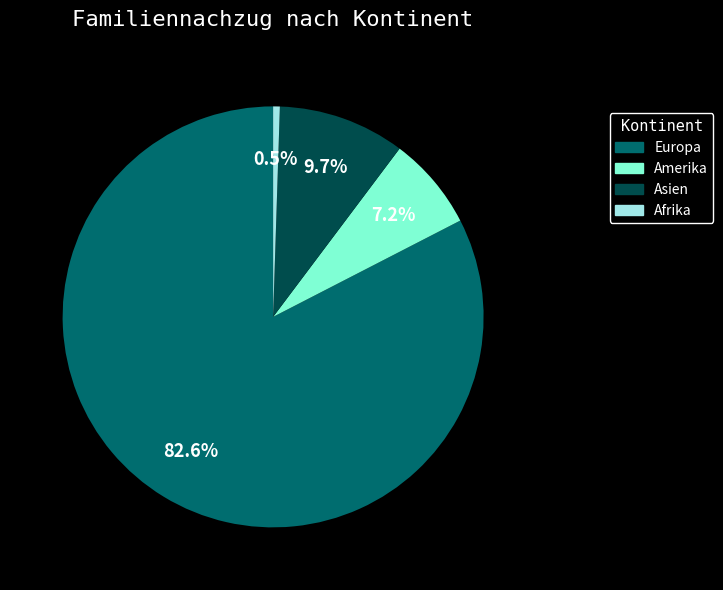

Does any single category account for the majority?

Yes